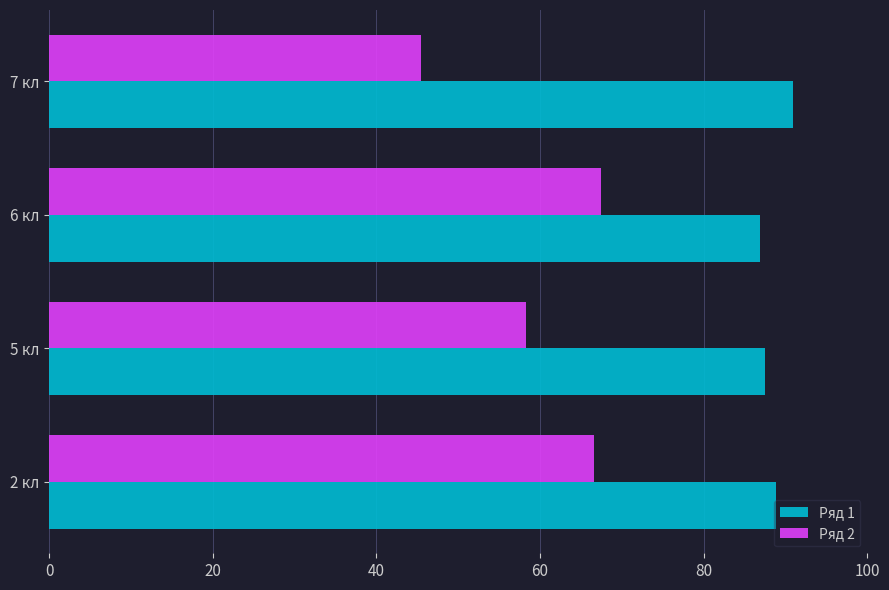

What is the approximate value of Ряд 2 at 6 кл?

67.4